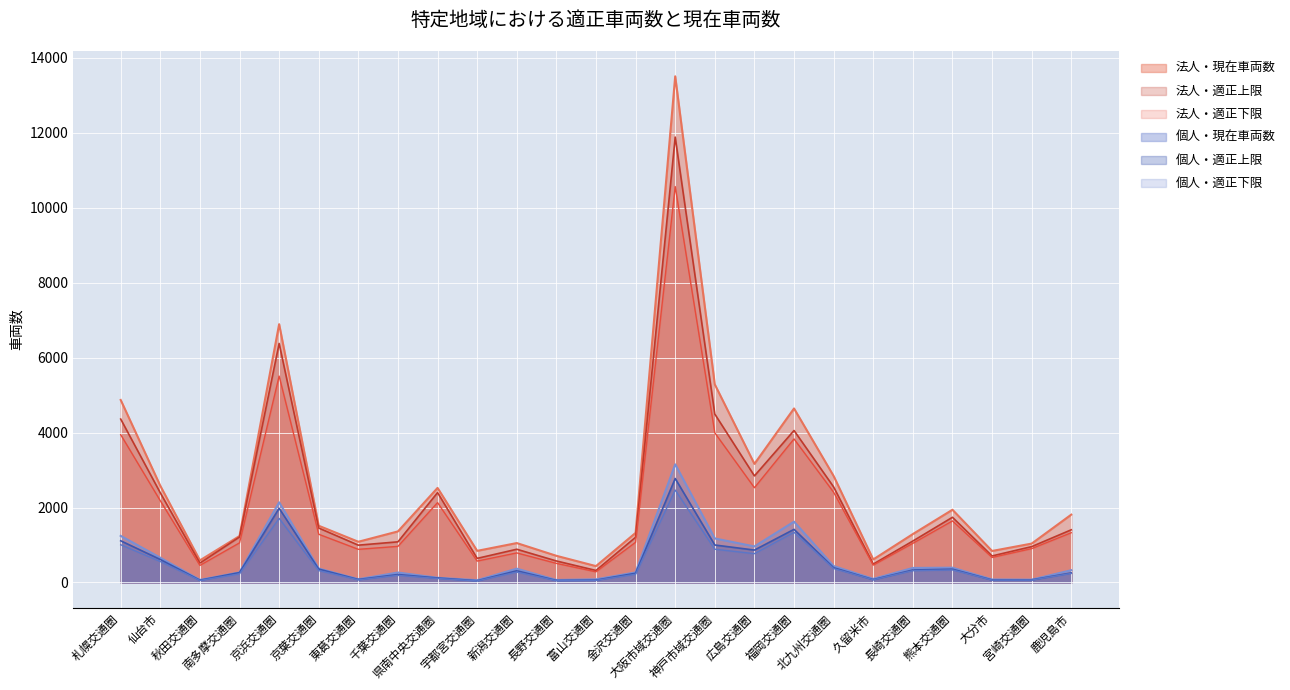

Between 福岡交通圏 and 鹿児島市, which series saw the biggest shift?

法人・現在車両数